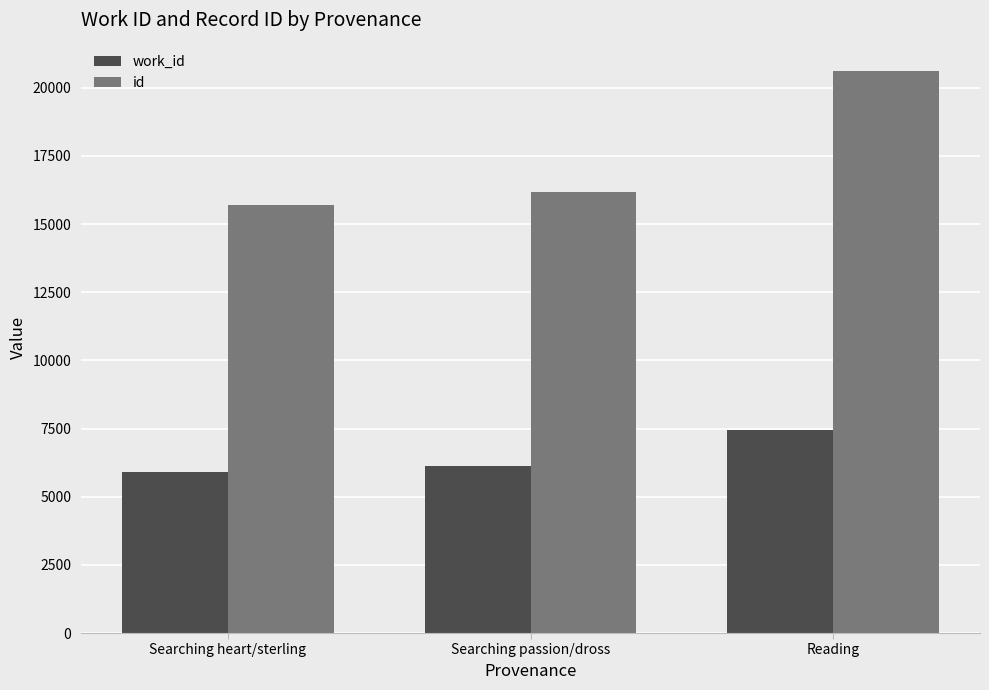

Which series has the largest range (max minus min)?

id